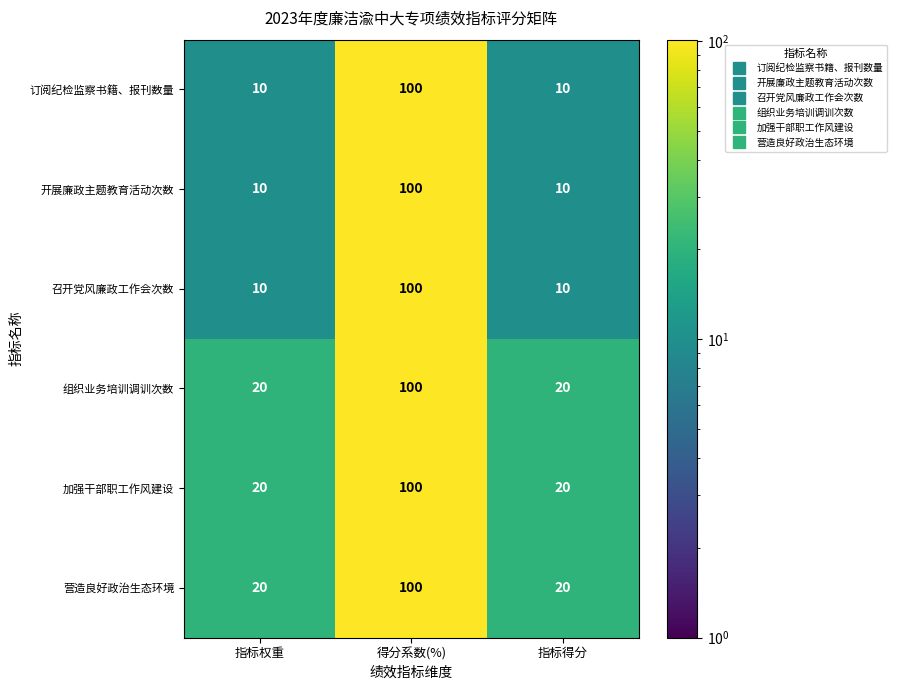

The 订阅纪检监察书籍、报刊数量 series shows 32 at 得分系数(%). True or false?

False